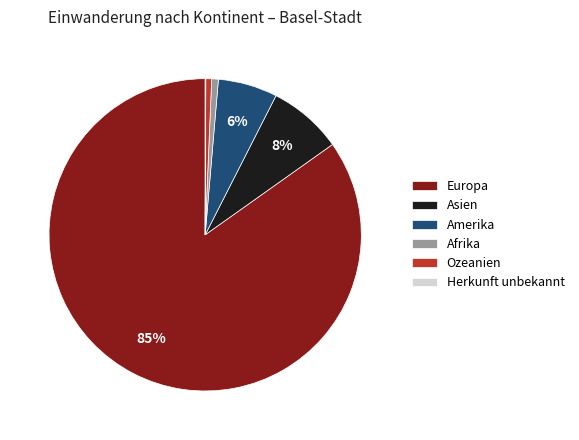

Between Amerika and Europa, which is larger?

Europa